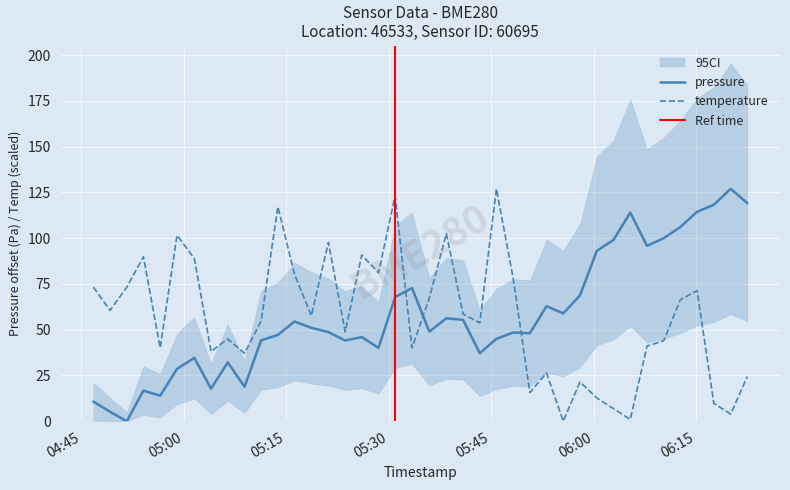

True or false: temperature and pressure cross at least once.

True